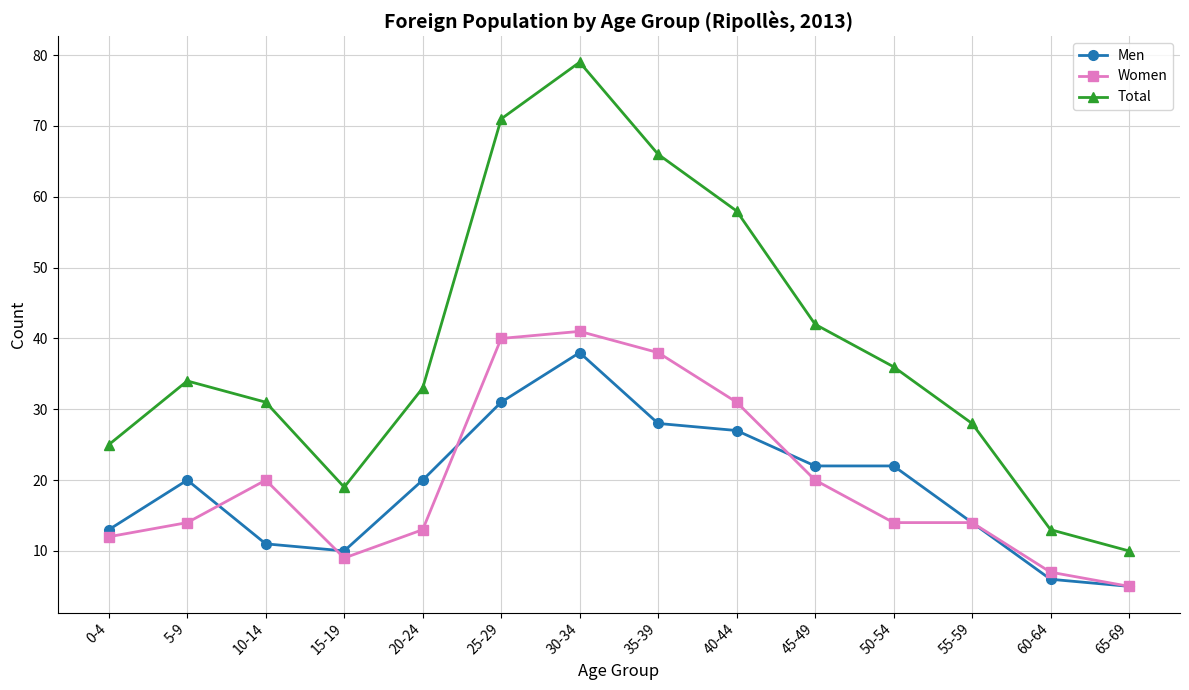

True or false: Women and Men cross at least once.

True